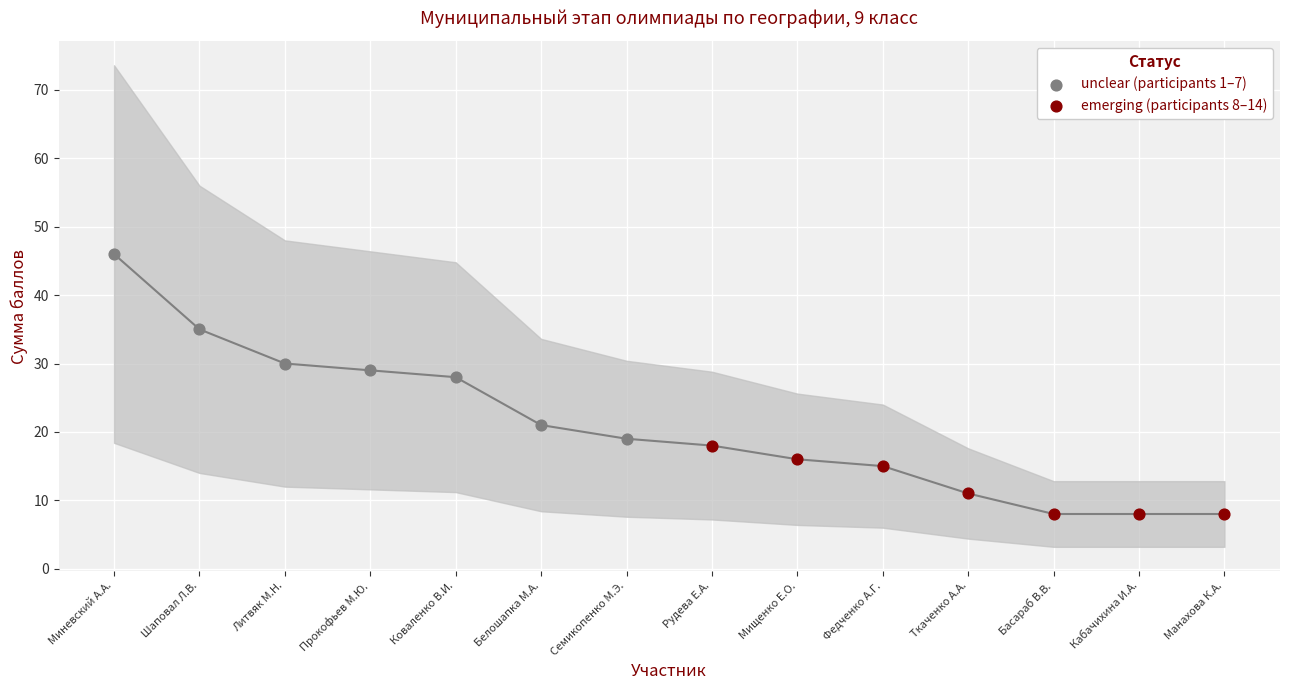

Which series contains the highest Y value?

unclear (participants 1–7)